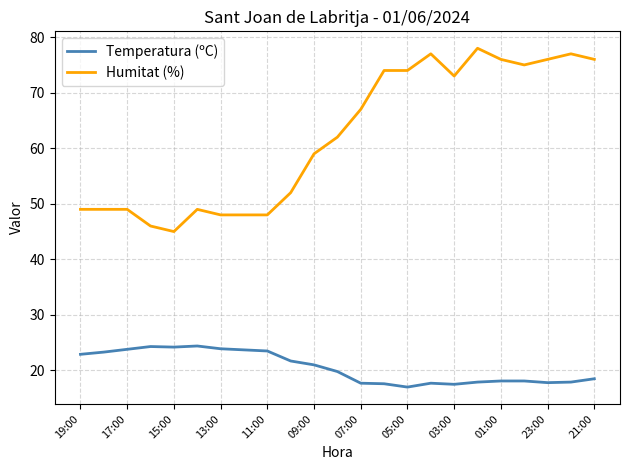

True or false: Temperatura (ºC) and Humitat (%) cross at least once.

False